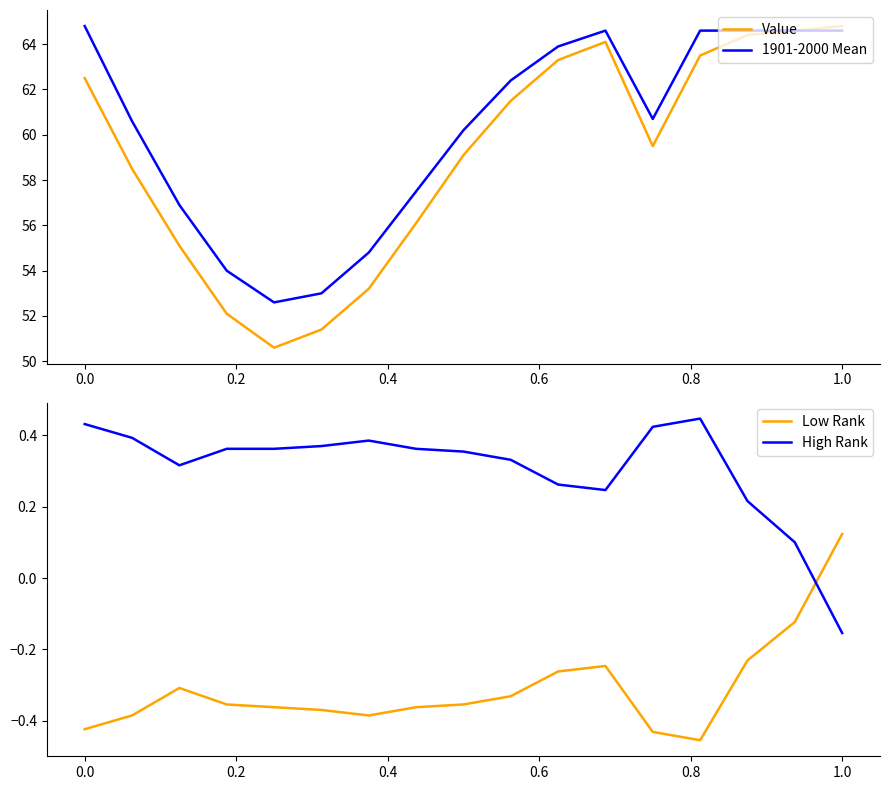

At which label does Low Rank first exceed 0?

1.0